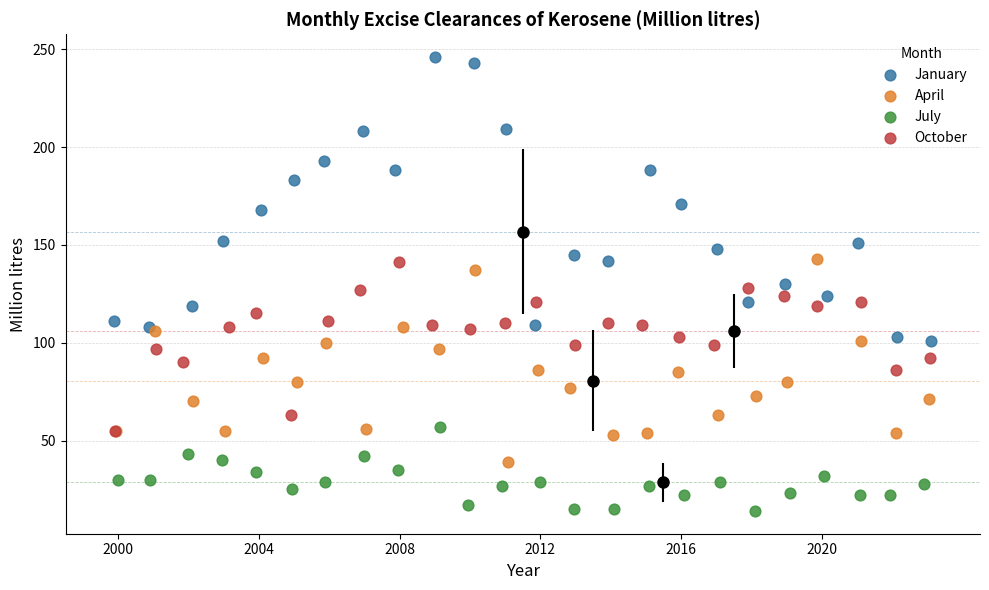

Which series reaches the minimum Y coordinate?

July